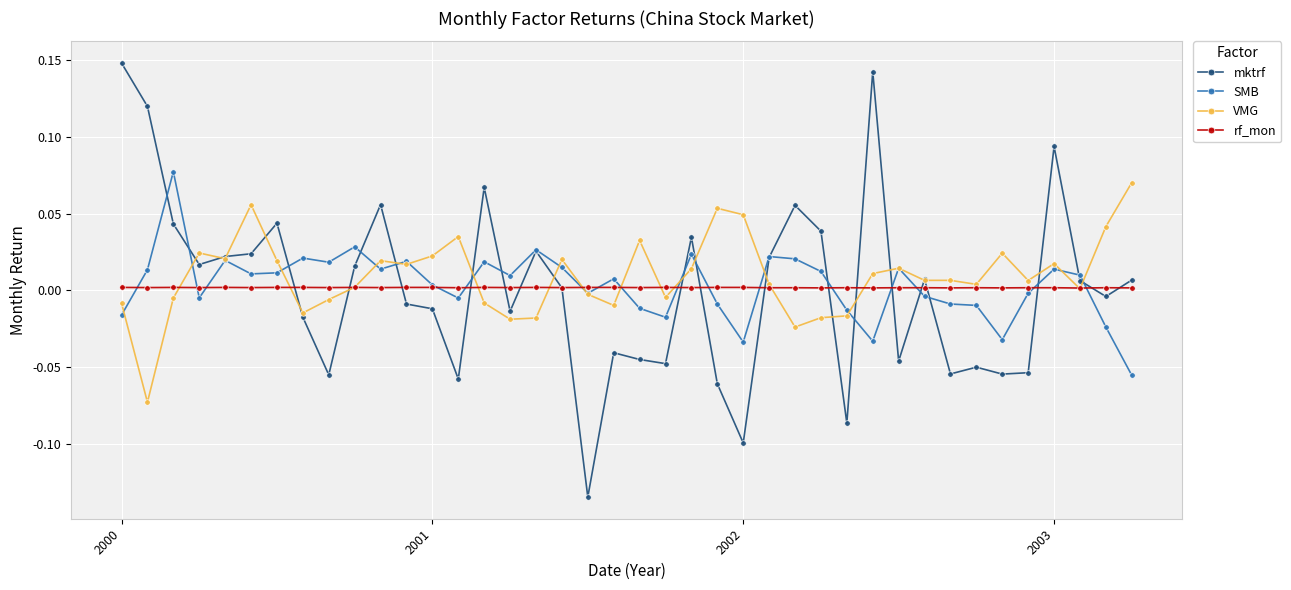

True or false: mktrf has more than 1 interior local peaks.

True